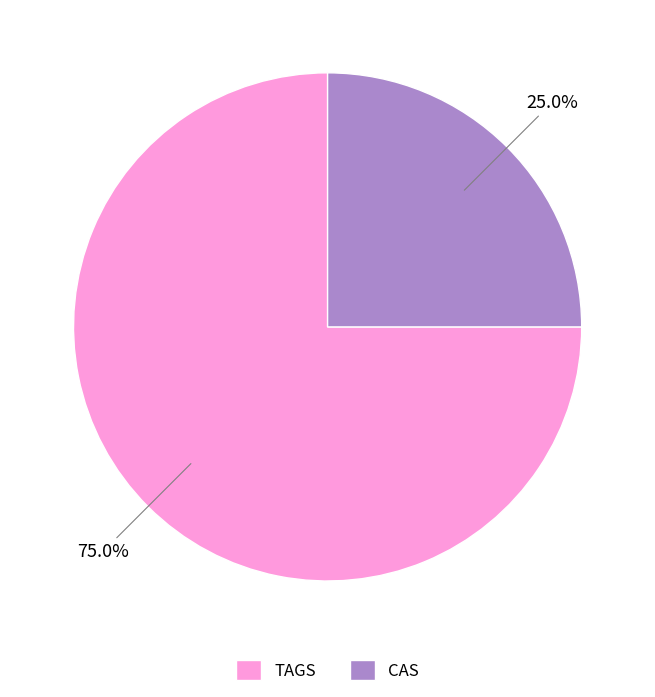

How many segments does this pie chart have?

2